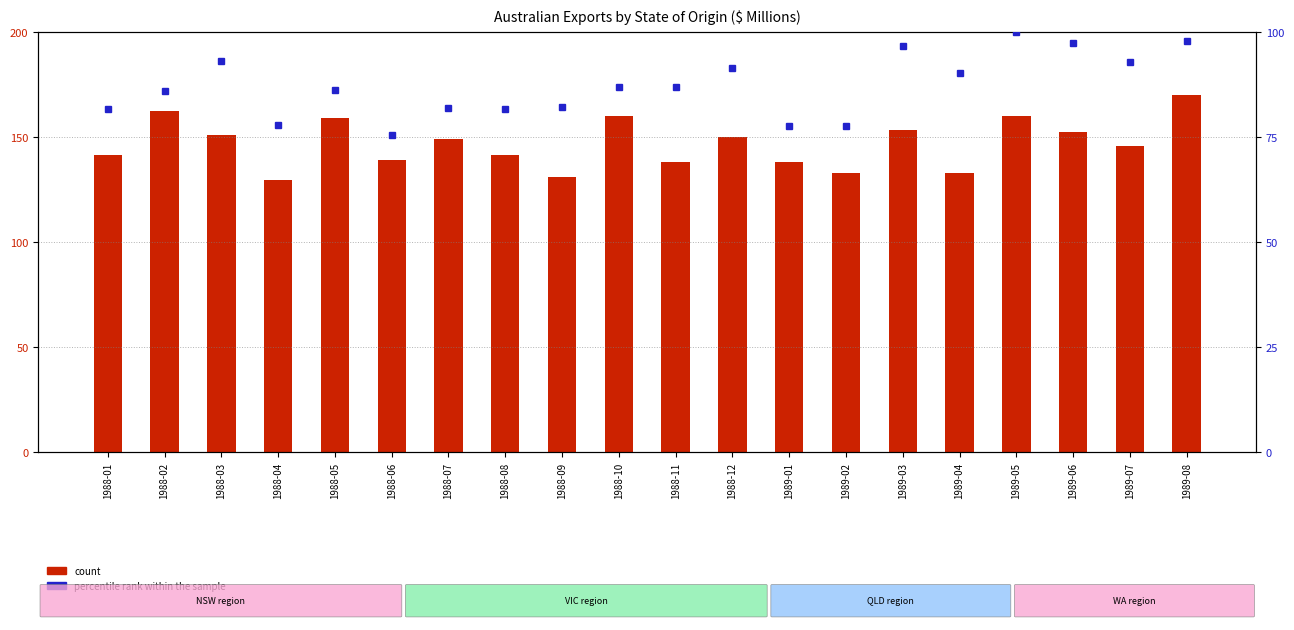

Rank the categories by count value from highest to lowest.

1989-08, 1988-02, 1989-05, 1988-10, 1988-05, 1989-03, 1989-06, 1988-03, 1988-12, 1988-07, 1989-07, 1988-01, 1988-08, 1988-06, 1989-01, 1988-11, 1989-04, 1989-02, 1988-09, 1988-04